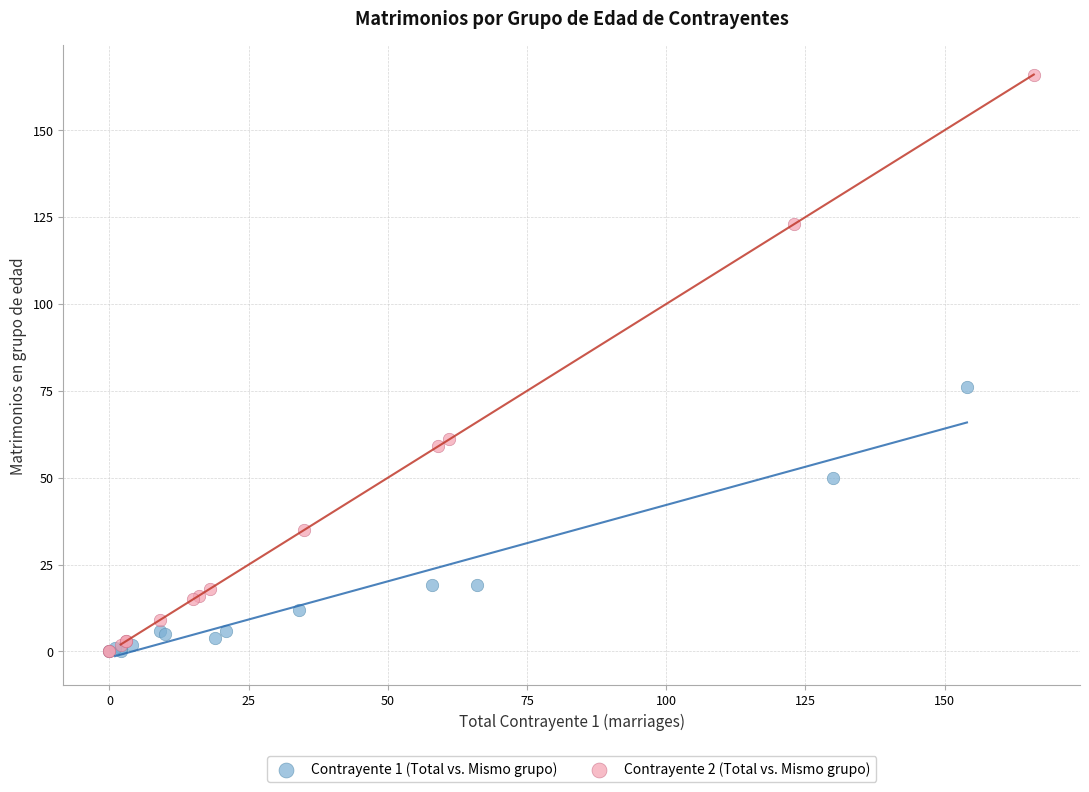

What are all the series names shown in the legend?

Contrayente 1 (Total vs. Mismo grupo), Contrayente 2 (Total vs. Mismo grupo)